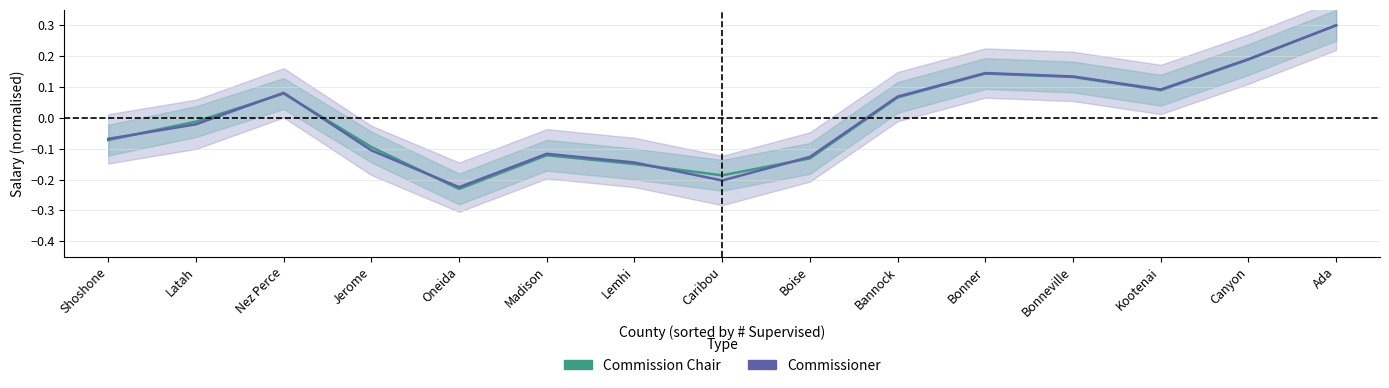

Between Jerome and Nez Perce, which is larger?

Nez Perce